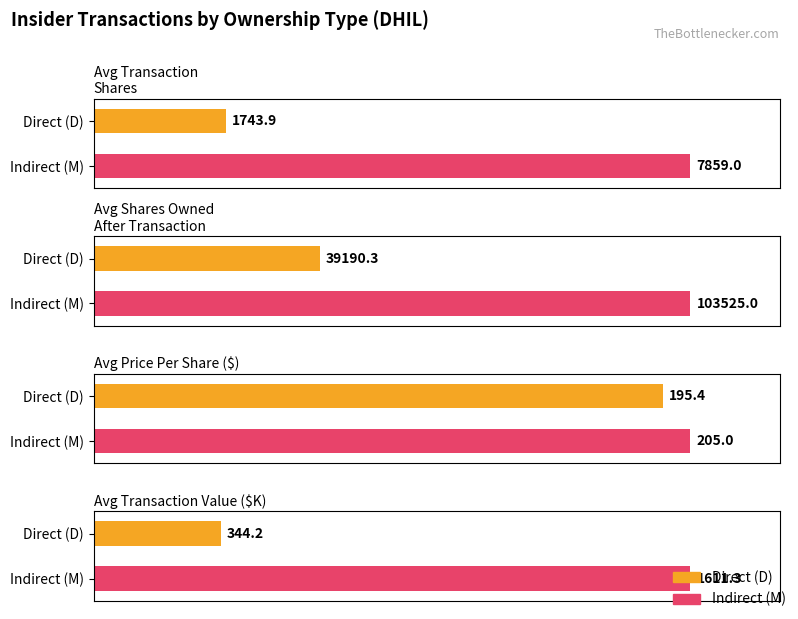

How many bars are there in each group?

2